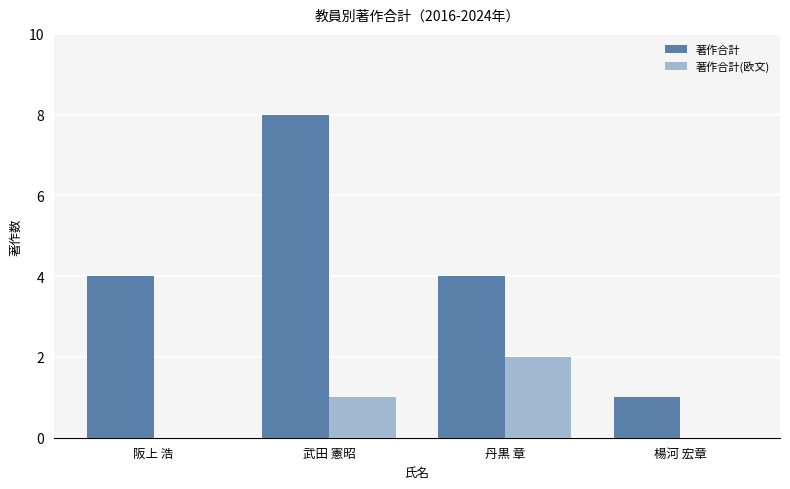

Which category has the highest value across all series?

武田 憲昭